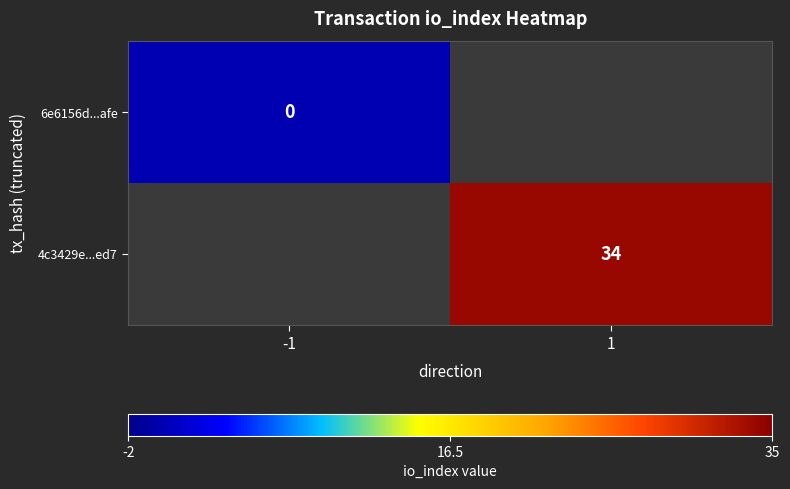

How many categories are shown in the chart?

2